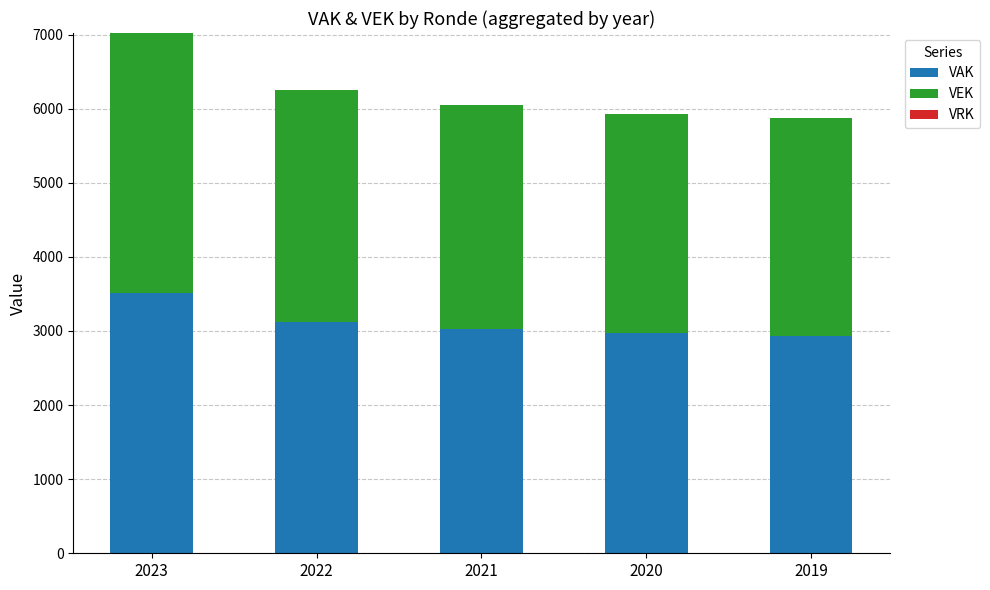

At which category is the sum across all series the highest?

2023